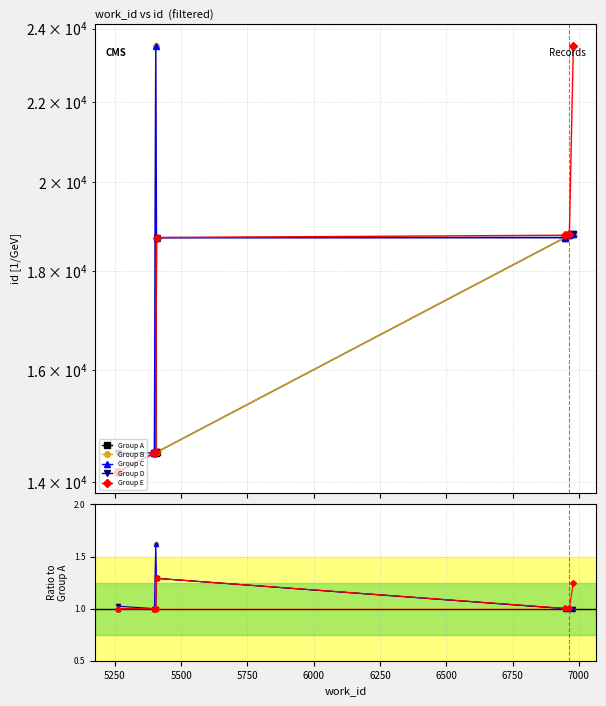

What value does the Group C series have at 5750?

1.3